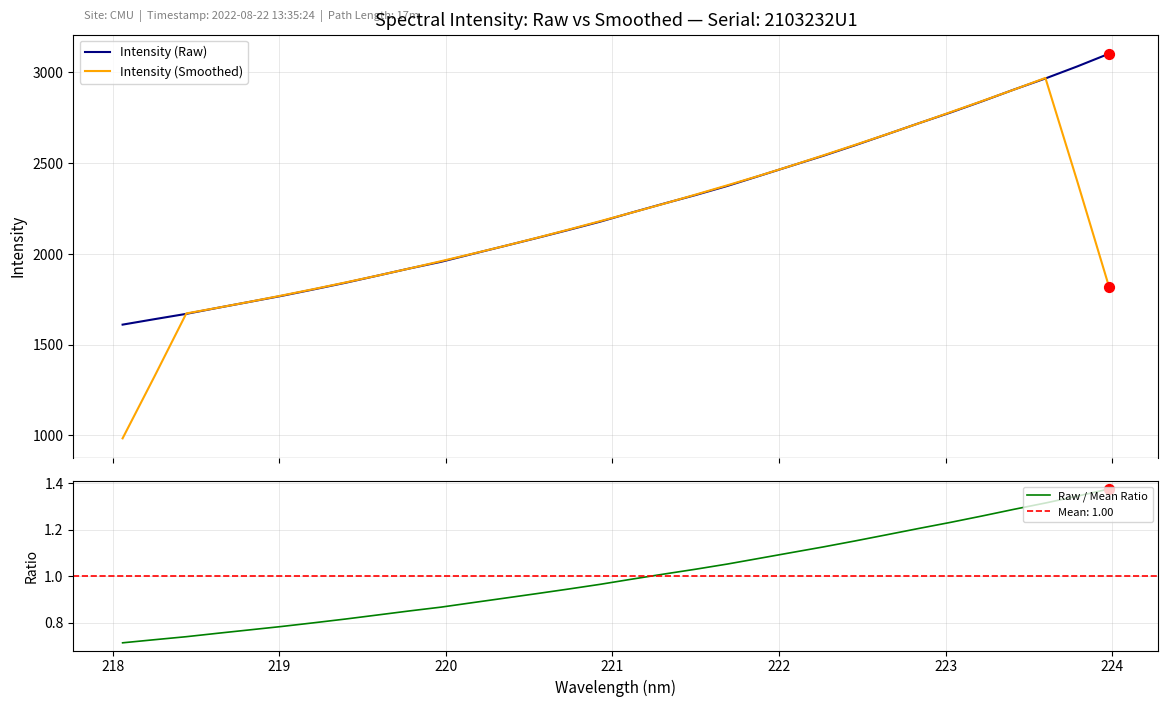

What are all the series names shown in the legend?

Intensity (Raw), Intensity (Smoothed), Raw / Mean Ratio